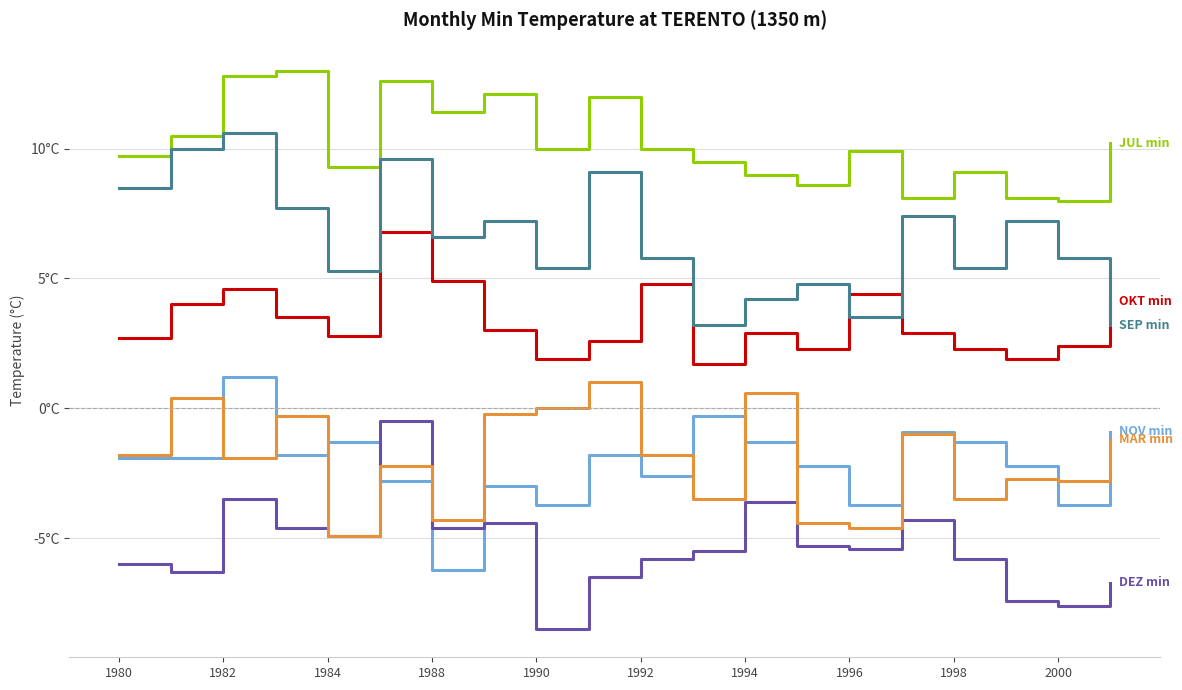

Reading left to right, extract all data points from this chart.

NOV min: -1.9	-1.9	1.2	-1.8	-1.3	-2.8	-6.2	-3.0	-3.7	-1.8	-2.6	-0.3	-1.3	-2.2	-3.7	-0.9	-1.3	-2.2	-3.7	-0.9
JUL min: 9.7	10.5	12.8	13.0	9.3	12.6	11.4	12.1	10.0	12.0	10.0	9.5	9.0	8.6	9.9	8.1	9.1	8.1	8.0	10.2
OKT min: 2.7	4.0	4.6	3.5	2.8	6.8	4.9	3.0	1.9	2.6	4.8	1.7	2.9	2.3	4.4	2.9	2.3	1.9	2.4	4.1
DEZ min: -6.0	-6.3	-3.5	-4.6	-4.9	-0.5	-4.6	-4.4	-8.5	-6.5	-5.8	-5.5	-3.6	-5.3	-5.4	-4.3	-5.8	-7.4	-7.6	-6.7
MAR min: -1.8	0.4	-1.9	-0.3	-4.9	-2.2	-4.3	-0.2	0.0	1.0	-1.8	-3.5	0.6	-4.4	-4.6	-1.0	-3.5	-2.7	-2.8	-1.2
SEP min: 8.5	10.0	10.6	7.7	5.3	9.6	6.6	7.2	5.4	9.1	5.8	3.2	4.2	4.8	3.5	7.4	5.4	7.2	5.8	3.2